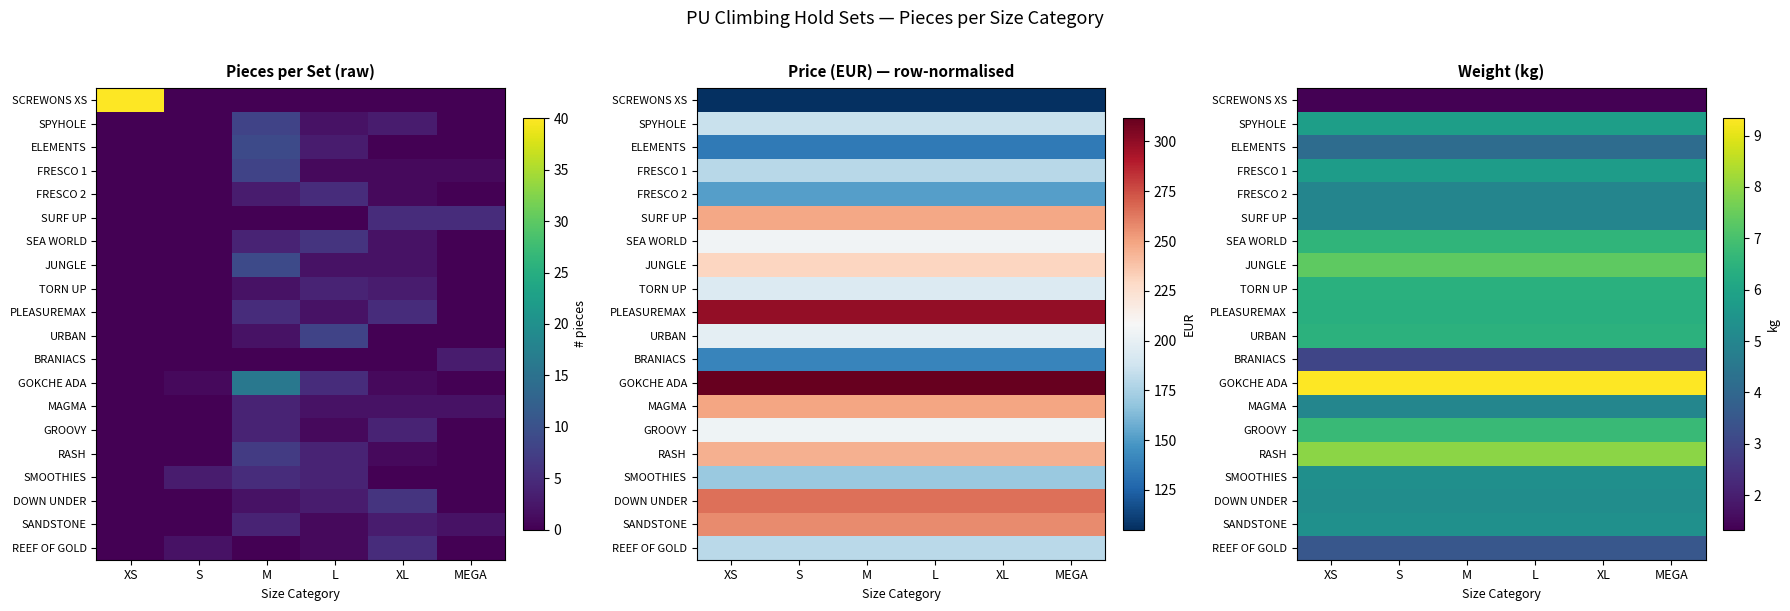

What is the sum of the GROOVY values at M and XL?

13.5